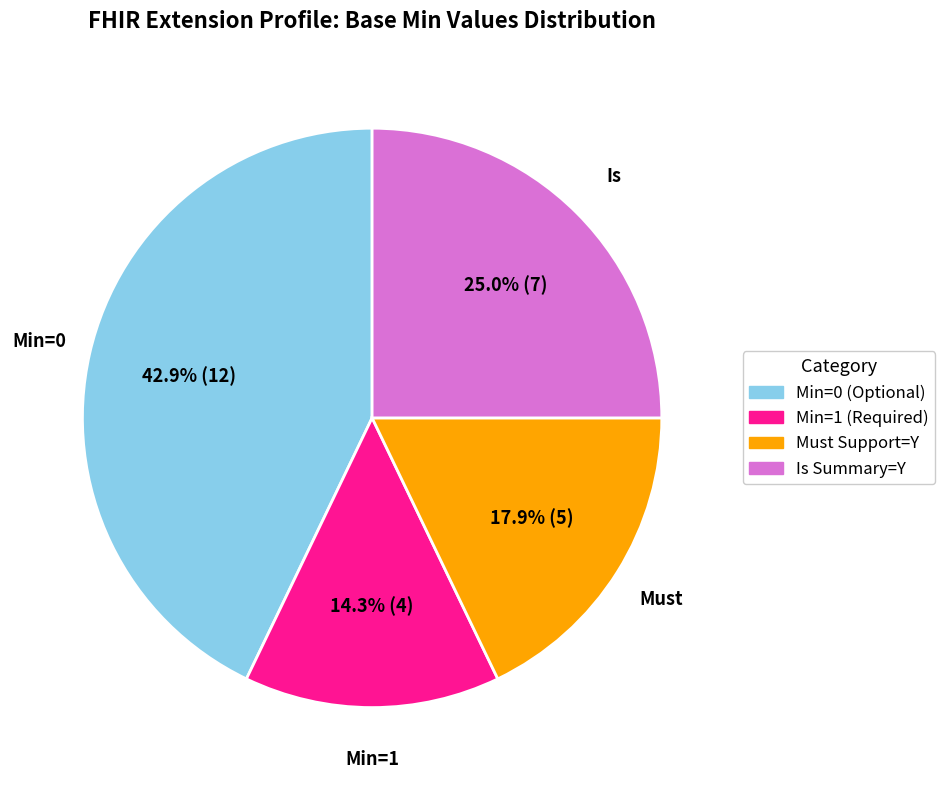

Rank the categories by value from lowest to highest.

Min=1 (Required), Must Support=Y, Is Summary=Y, Min=0 (Optional)